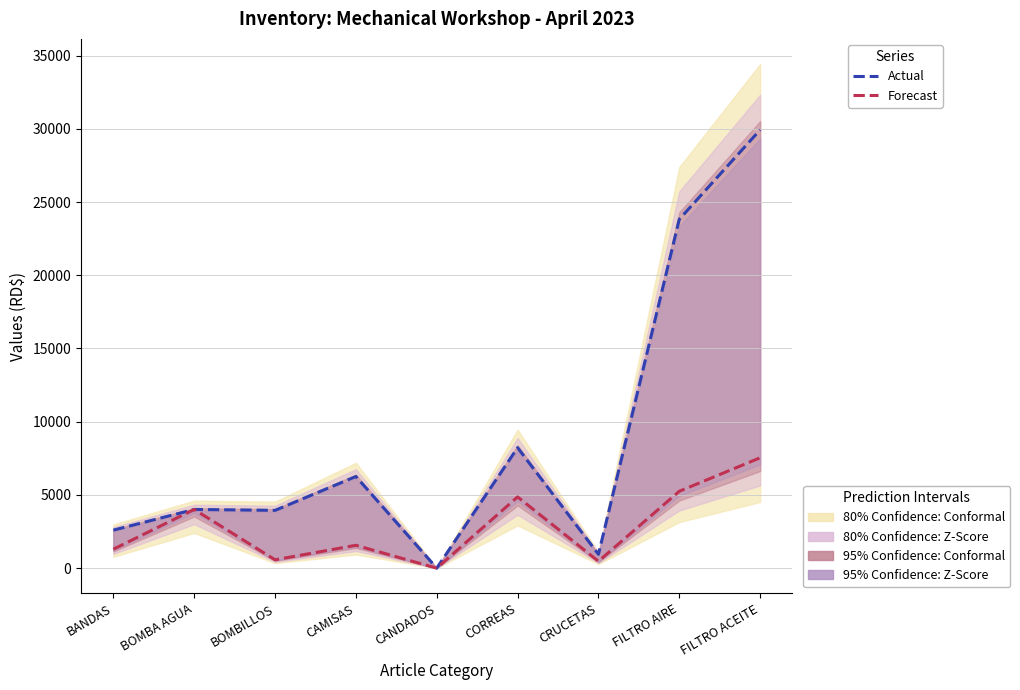

The Forecast (Costo) series shows 7538.2 at FILTRO ACEITE. True or false?

True